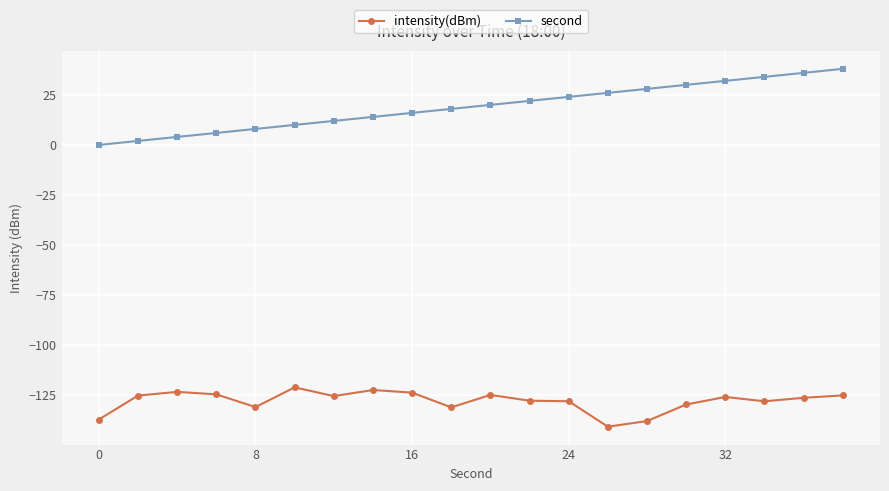

Which series has the largest range (max minus min)?

second